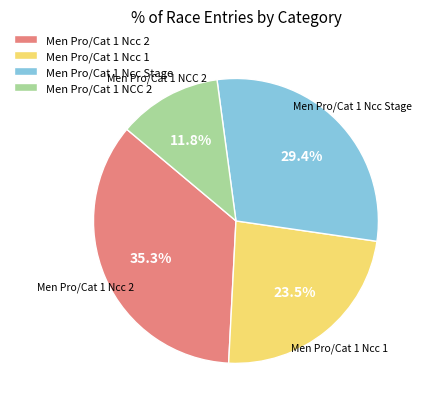

What is the ratio of the value at Men Pro/Cat 1 NCC 2 to the value at Men Pro/Cat 1 Ncc Stage?

0.4